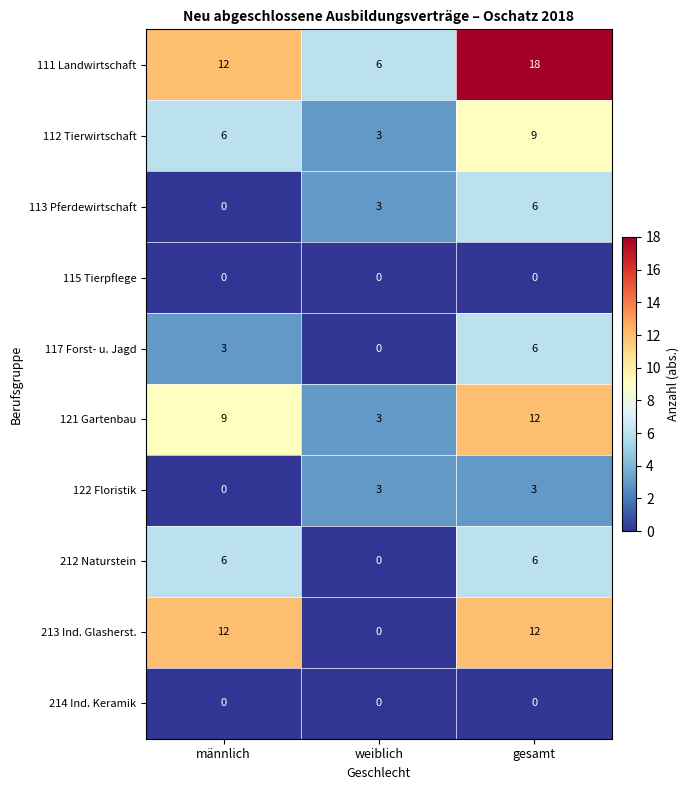

How many categories are shown in the chart?

3